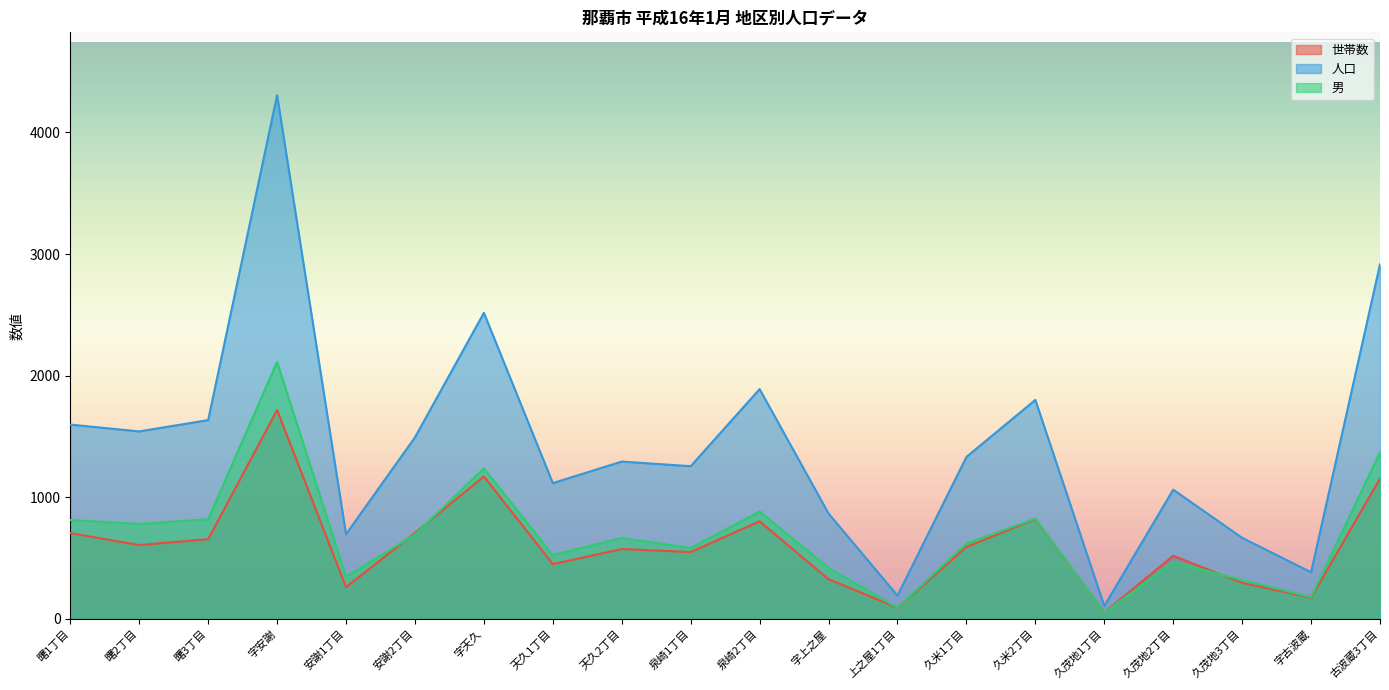

Where is 男 nearest to the value 1082?

字天久